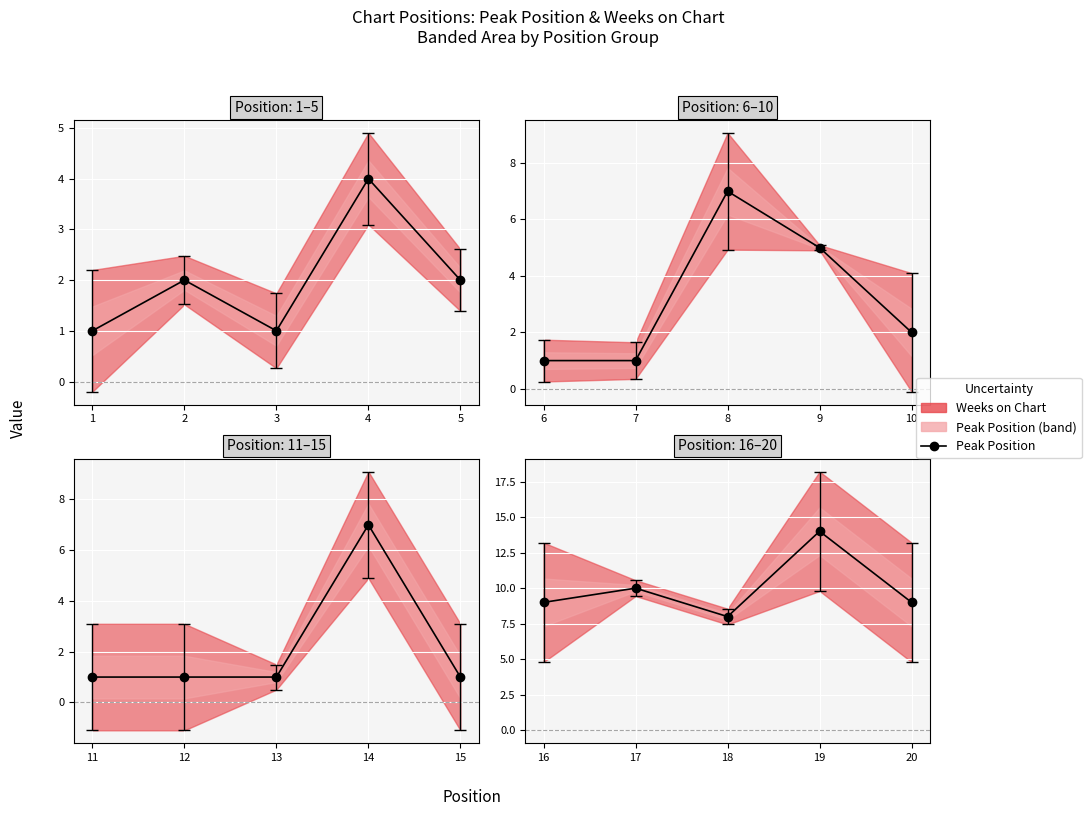

Is this an area chart (filled region under the line)?

No